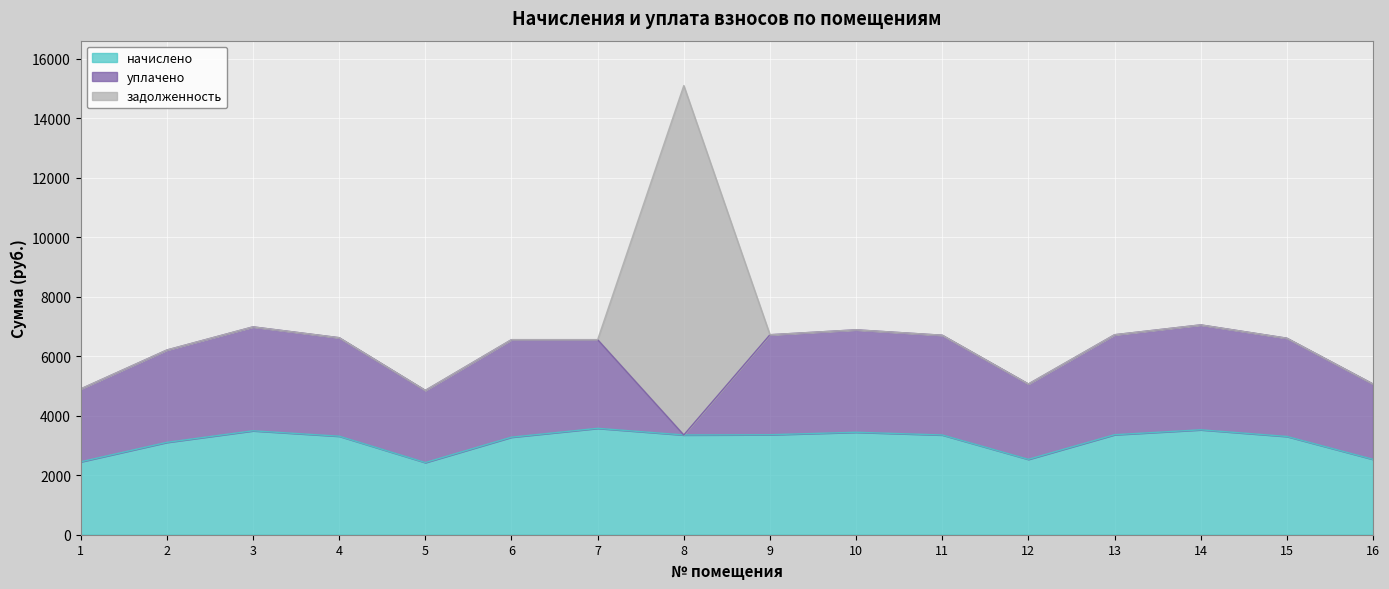

Count the number of data series in this chart.

3